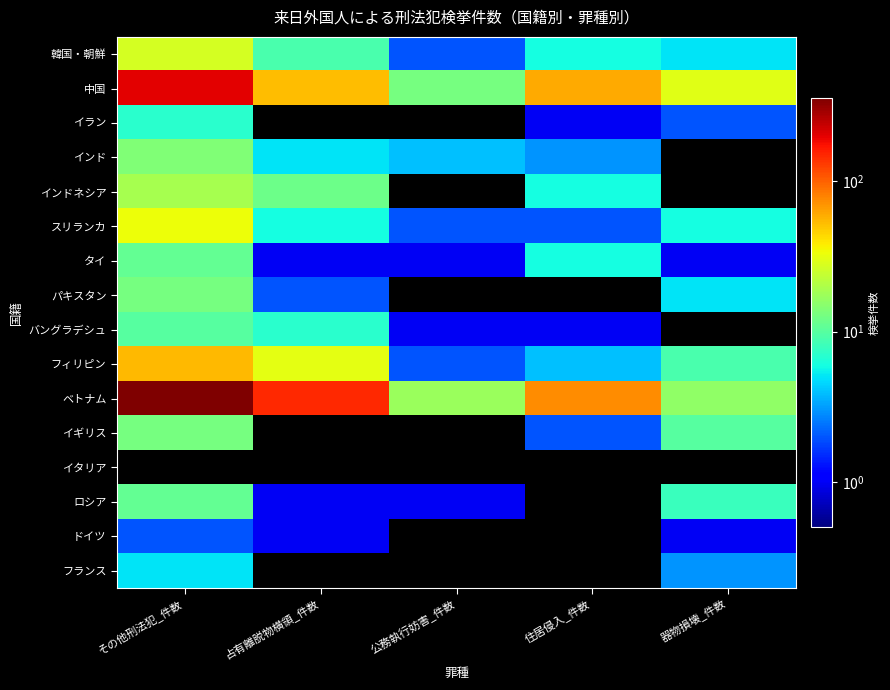

At which category is the sum across all series the highest?

その他刑法犯_件数